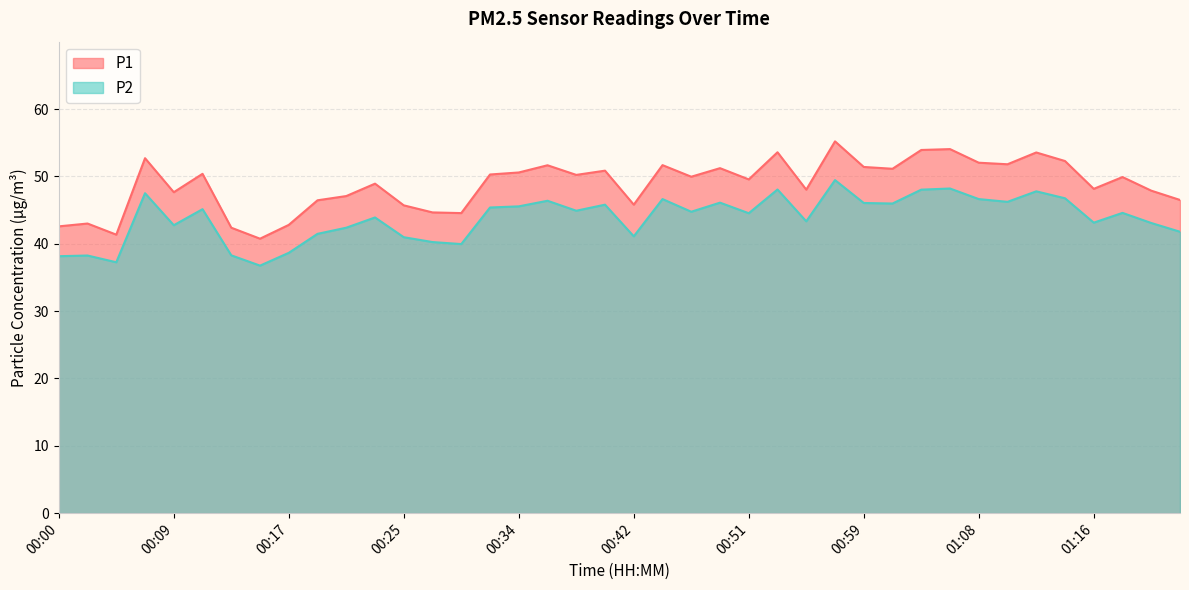

What is the approximate value of P1 at 01:08?

52.0